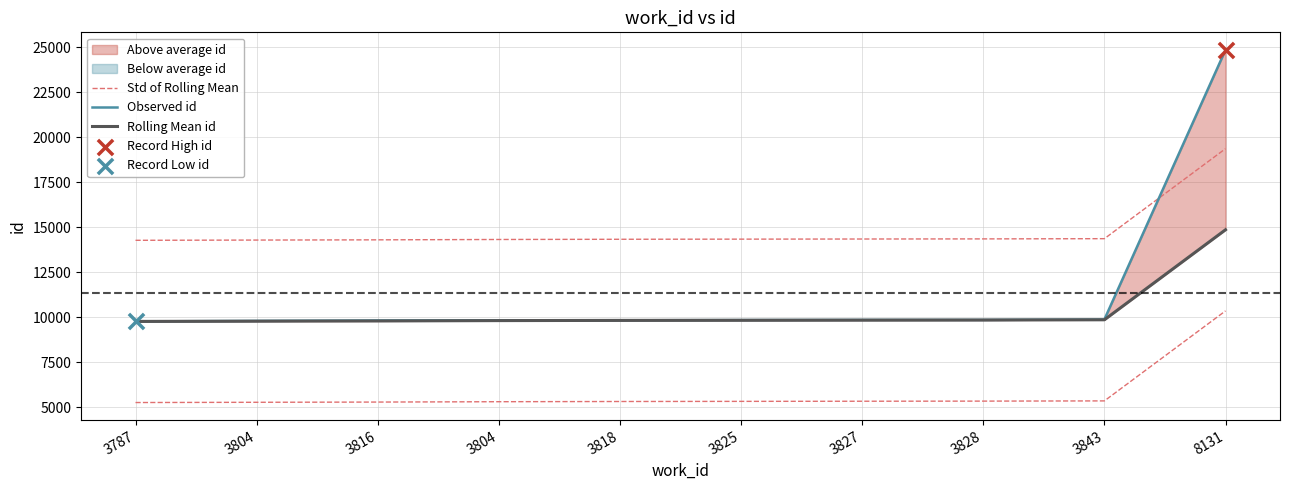

Which series has the largest Y range (max minus min)?

Observed id